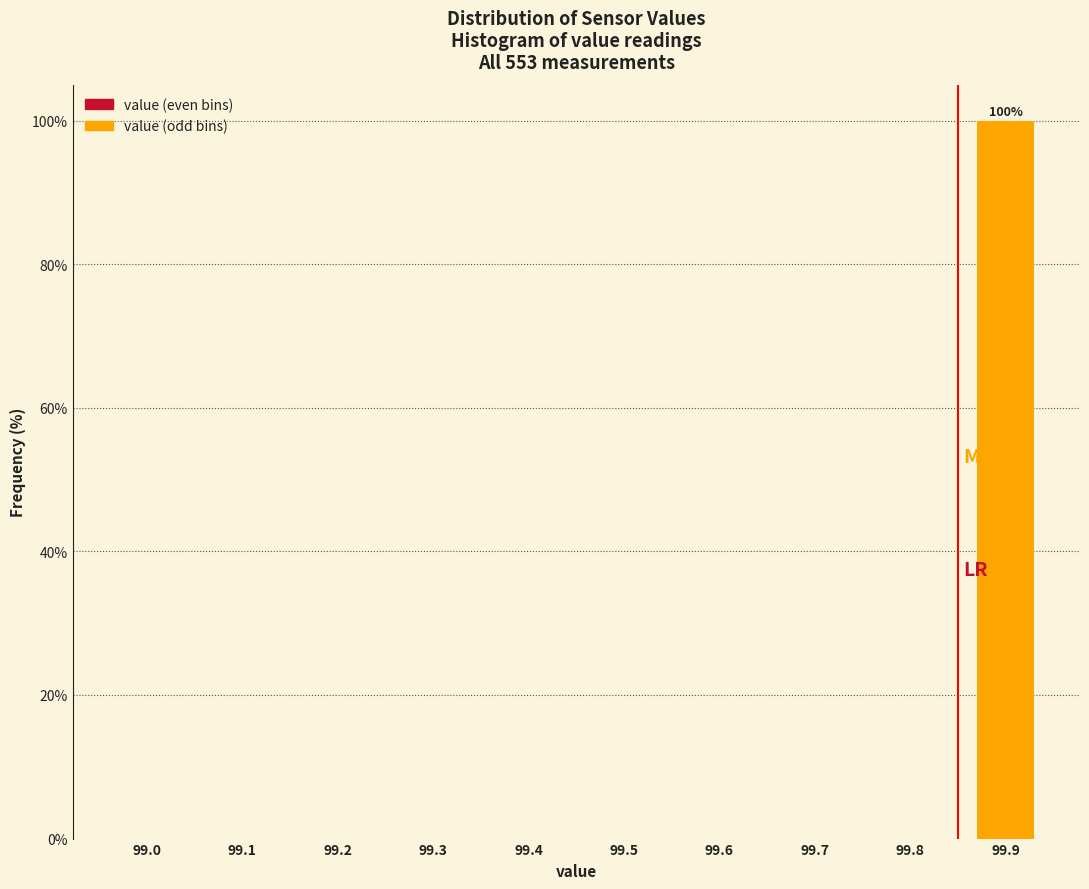

Reading left to right, list all the values displayed in this chart.

99.0=0	99.1=0	99.2=0	99.3=0	99.4=0	99.5=0	99.6=0	99.7=0	99.8=0	99.9=100